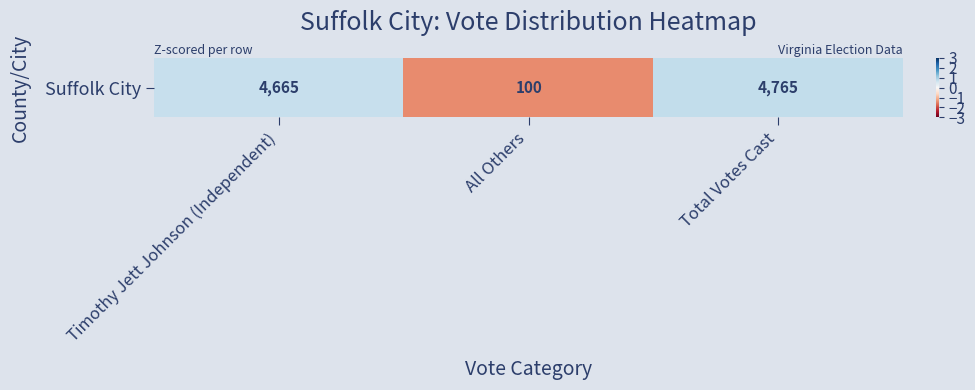

At which label does the data first exceed 0?

Timothy Jett Johnson (Independent)